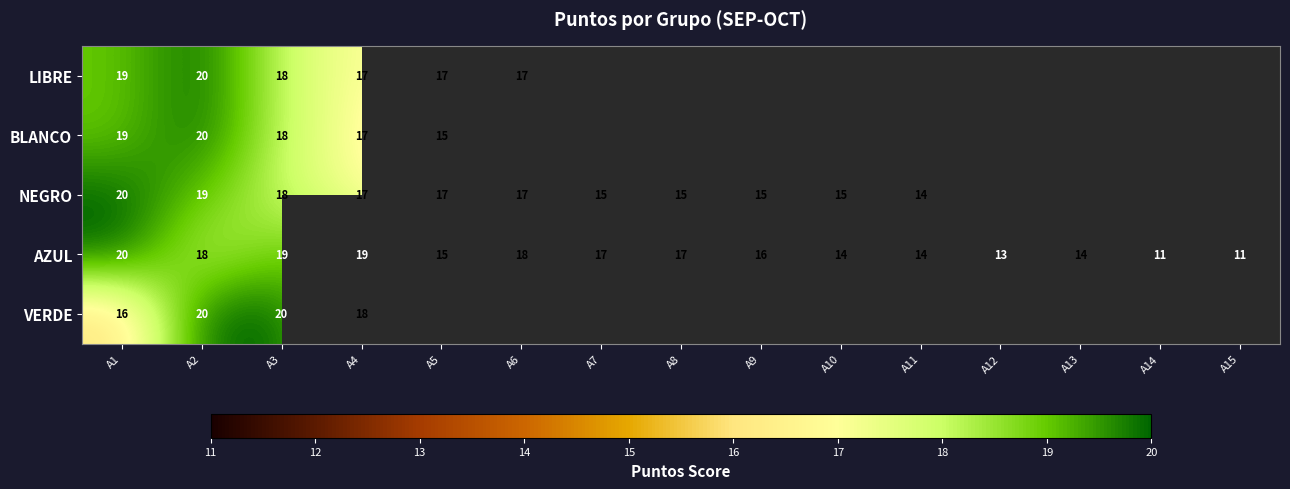

How many AZUL values are between 14 and 18?

9